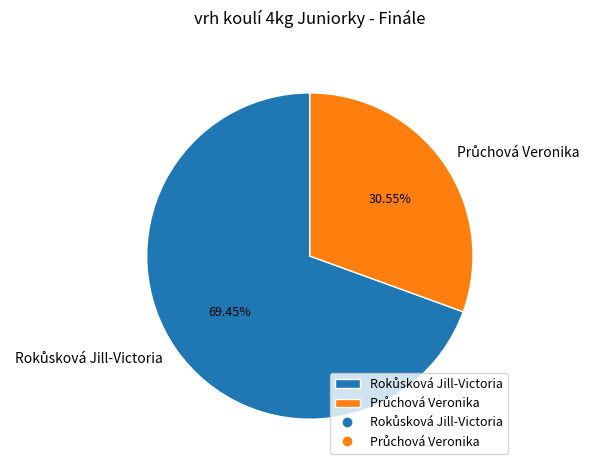

Is there a majority slice in this chart?

Yes